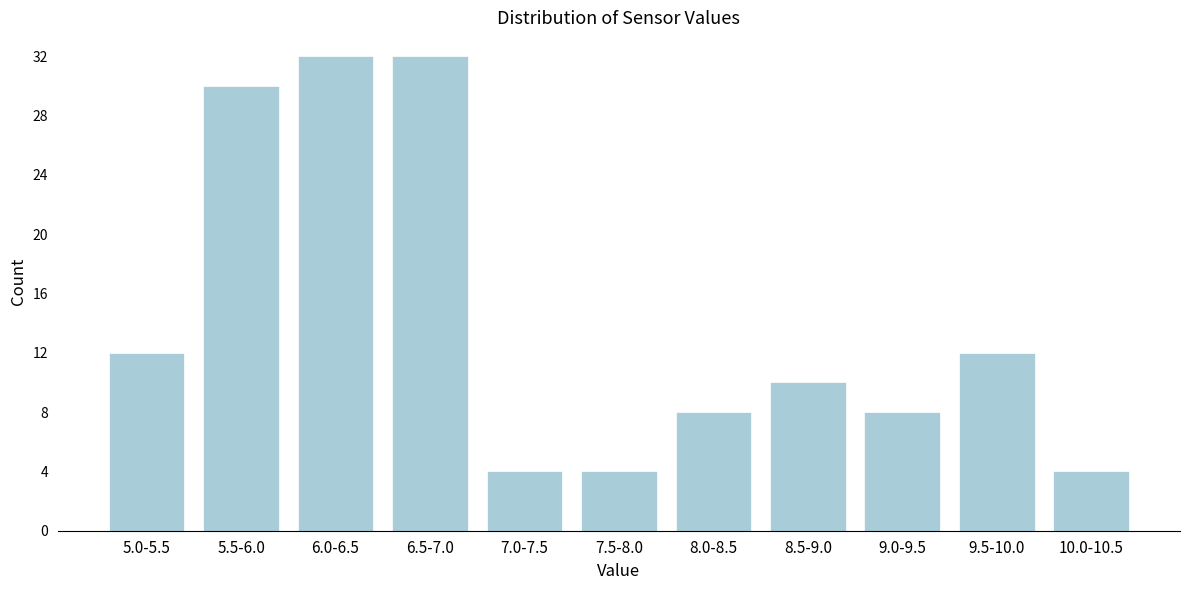

Reading left to right, extract all data points from this chart.

12	30	32	32	4	4	8	10	8	12	4